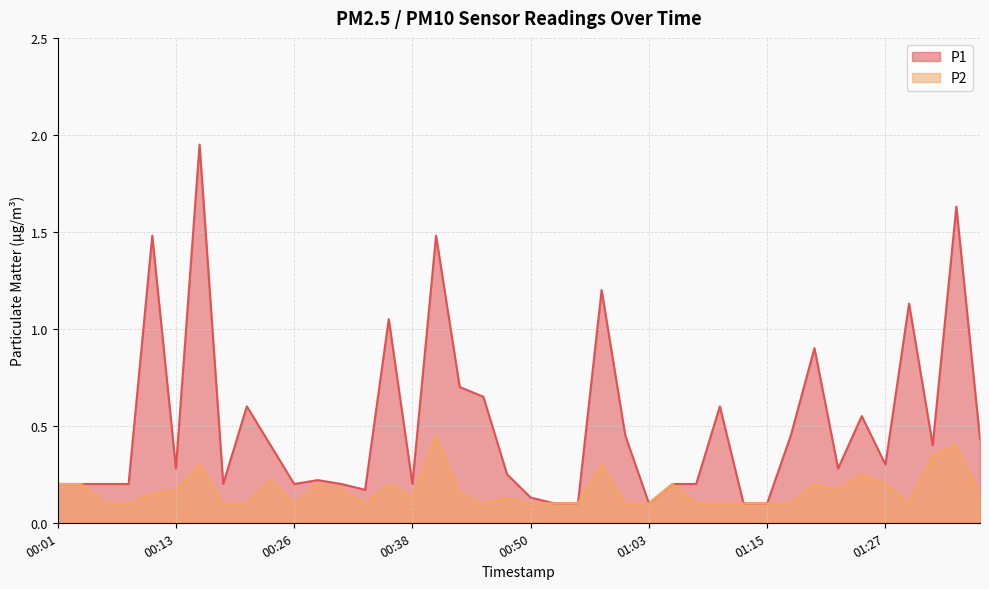

Rank the series by their maximum value, from highest to lowest.

P1, P2